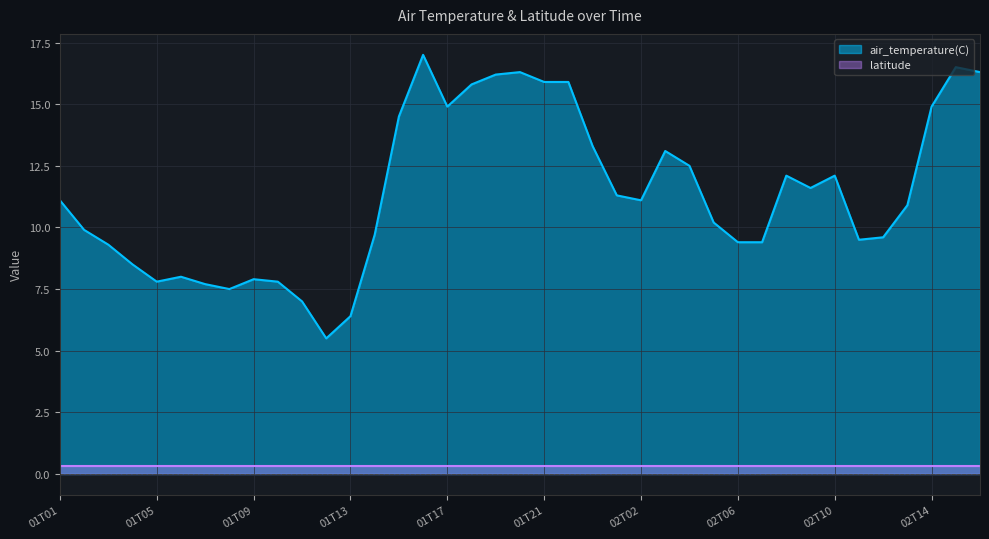

Where is the first local maximum?

01T06